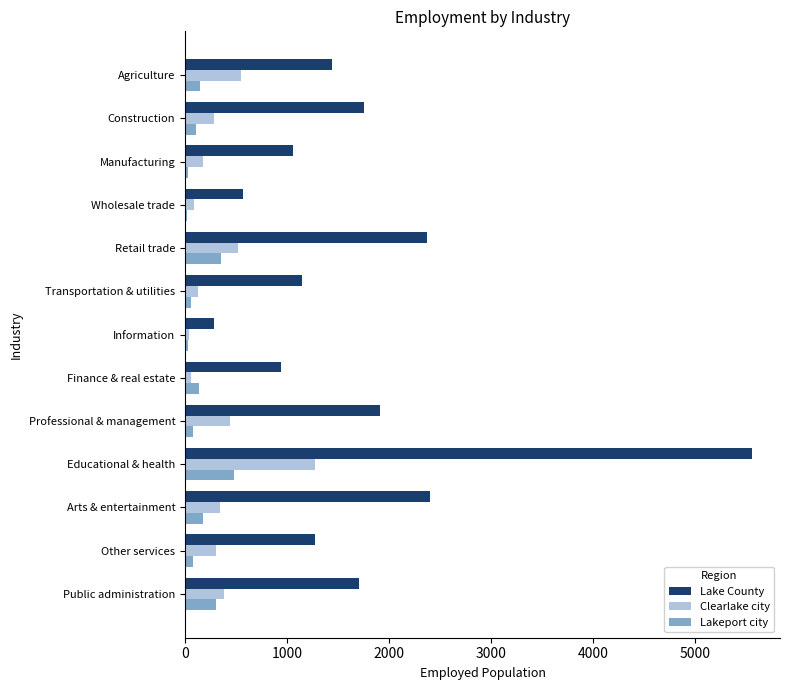

Is the value of Lakeport city at Retail trade greater than the value of Lake County at Professional & management?

No